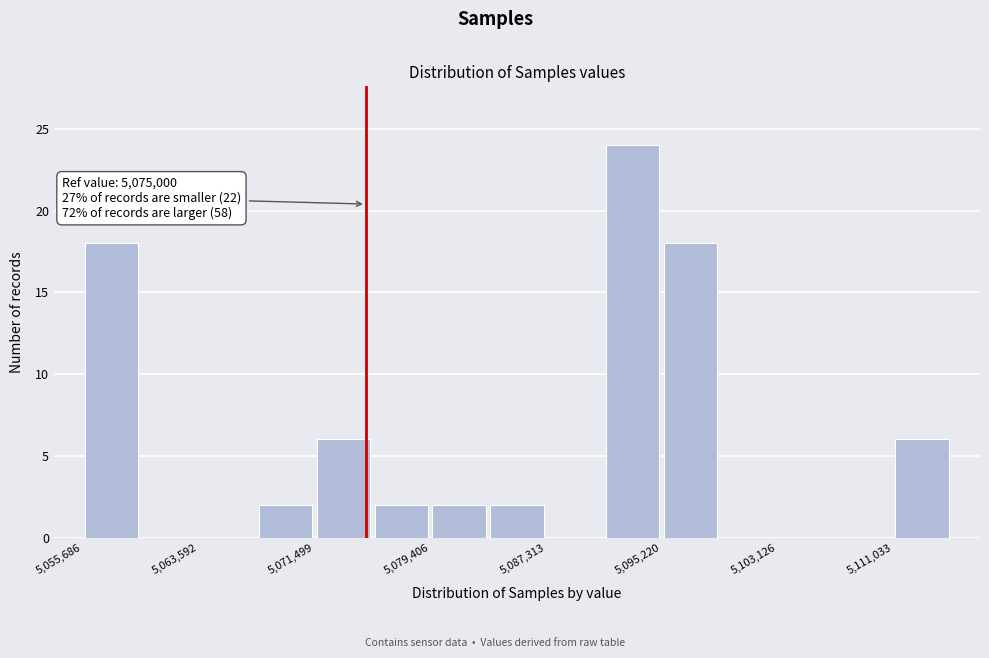

Around what value on the x-axis is the tallest bar? Give the approximate position of its centre, as read against the axis.

5093000